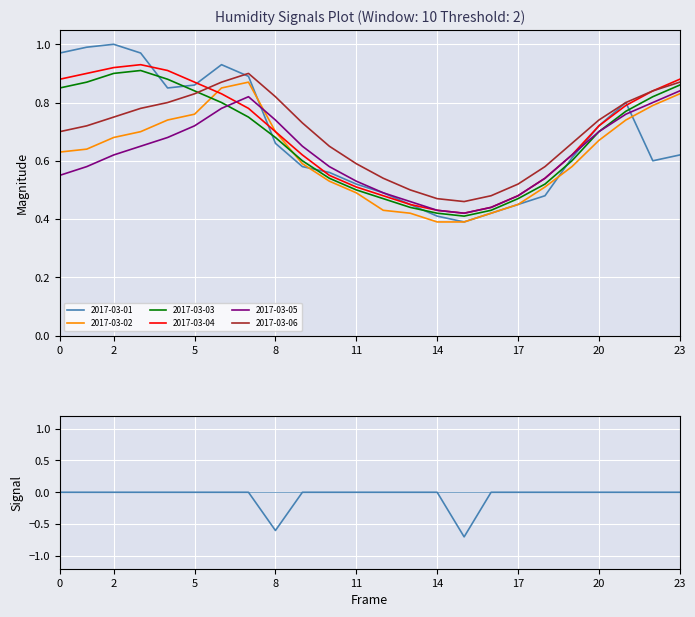

What is the difference between the second highest and second lowest values?

0.6